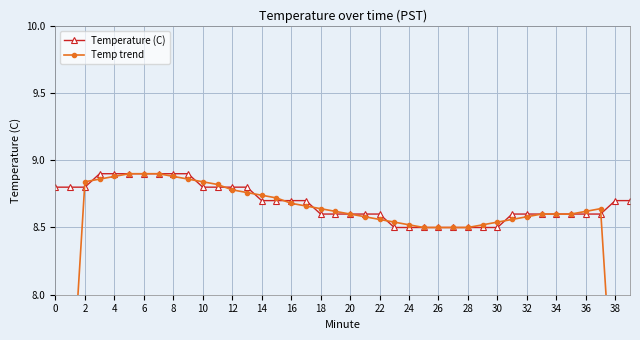

How many times do Temperature (C) and Temp trend cross each other?

12